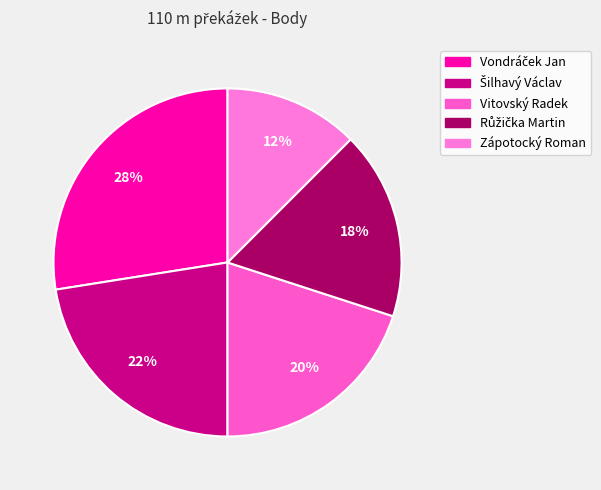

How many segments does this pie chart have?

5